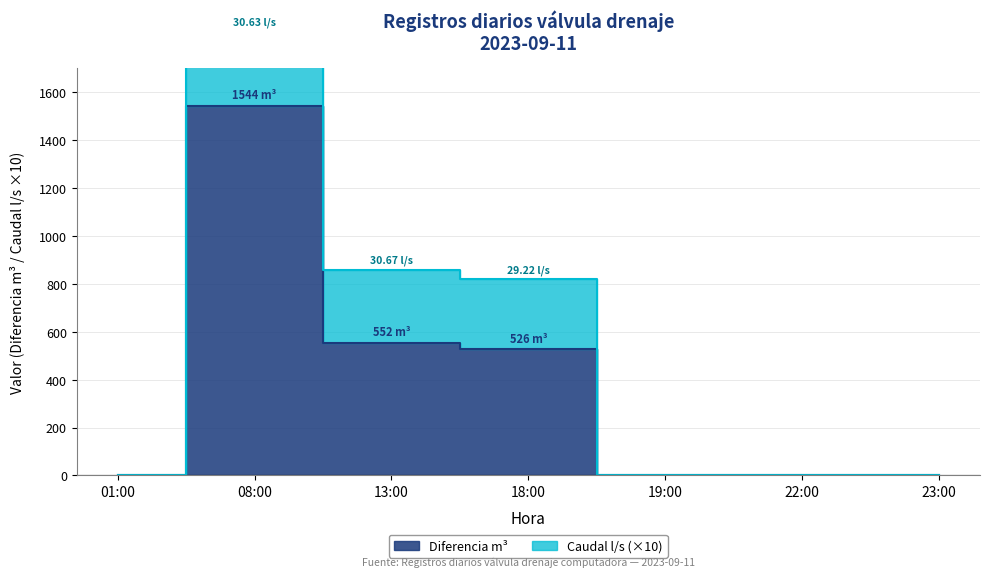

Which category has the lowest value in the 08:00 series?

08:00